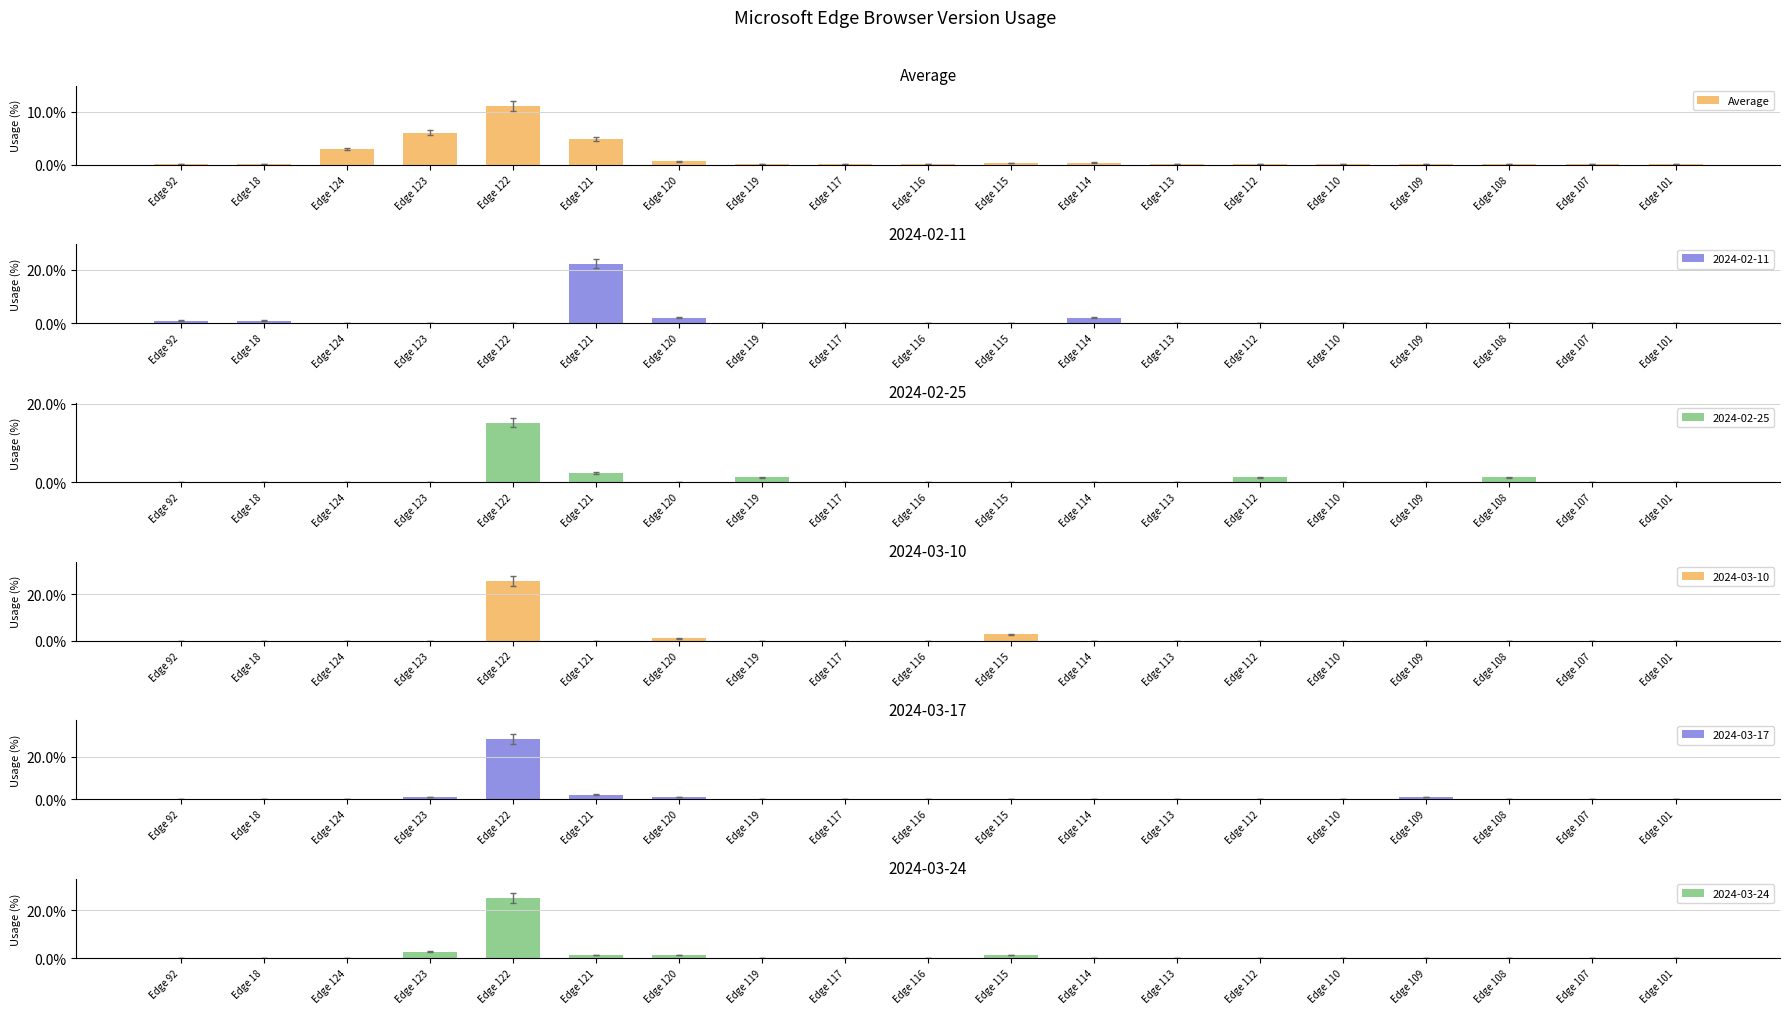

Is it true that the value at Edge 113 is 0.0?

False